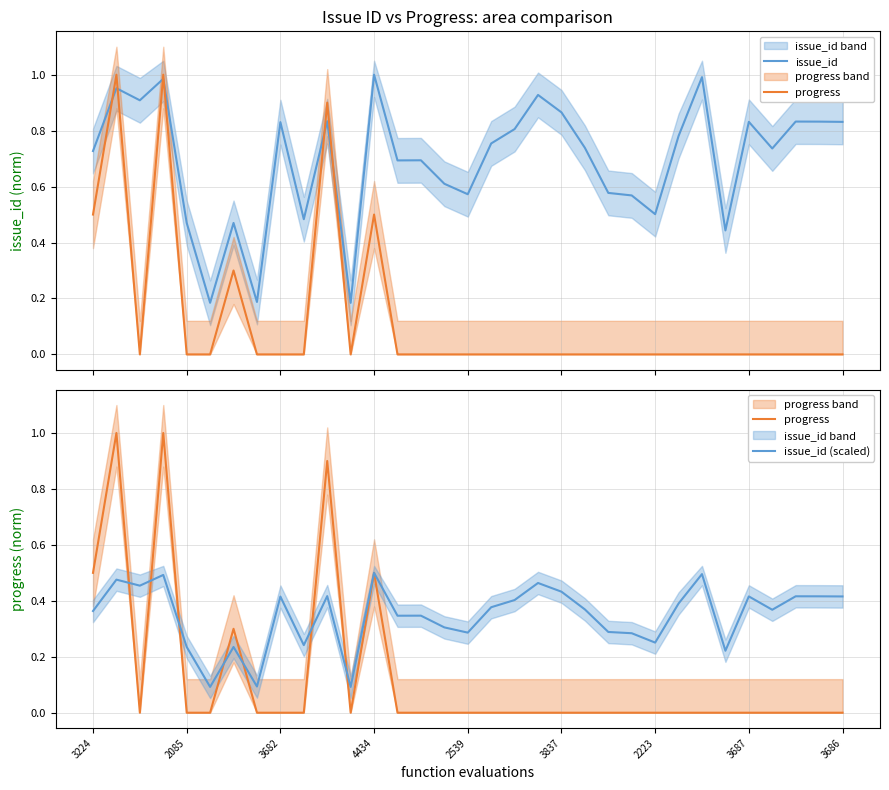

Reading left to right, what are all the values shown in this chart?

issue_id: 0.7	1.0	0.9	1.0	0.5	0.2	0.5	0.2	0.8	0.5	0.8	0.2	1.0	0.7	0.7	0.6	0.6	0.8	0.8	0.9	0.9	0.7	0.6	0.6	0.5	0.8	1.0	0.4	0.8	0.7	0.8	0.8	0.8
progress: 0.5	1.0	0.0	1.0	0.0	0.0	0.3	0.0	0.0	0.0	0.9	0.0	0.5	0.0	0.0	0.0	0.0	0.0	0.0	0.0	0.0	0.0	0.0	0.0	0.0	0.0	0.0	0.0	0.0	0.0	0.0	0.0	0.0
issue_id (scaled): 0.4	0.5	0.5	0.5	0.2	0.1	0.2	0.1	0.4	0.2	0.4	0.1	0.5	0.3	0.3	0.3	0.3	0.4	0.4	0.5	0.4	0.4	0.3	0.3	0.3	0.4	0.5	0.2	0.4	0.4	0.4	0.4	0.4